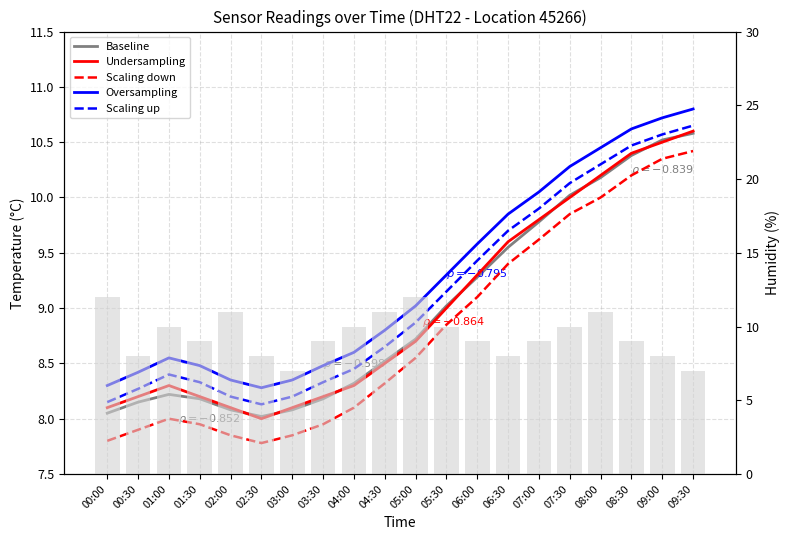

List the labels in order of Oversampling value, largest first.

09:30, 09:00, 08:30, 08:00, 07:30, 07:00, 06:30, 06:00, 05:30, 05:00, 04:30, 04:00, 01:00, 01:30, 03:30, 00:30, 02:00, 03:00, 00:00, 02:30